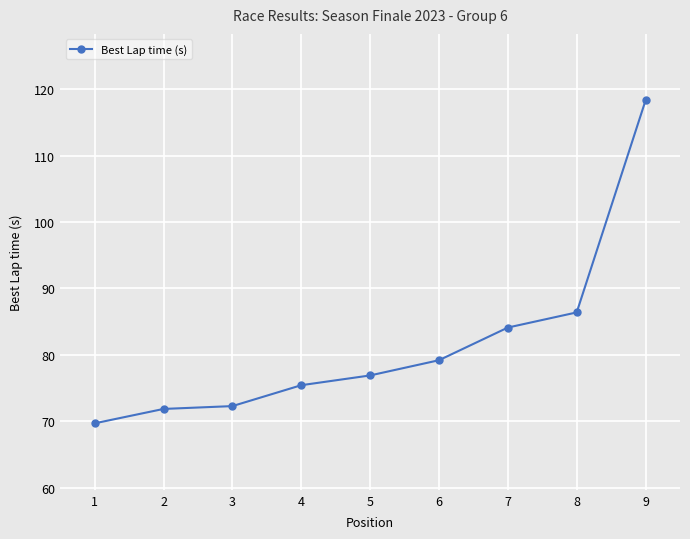

True or false: the data shows 104.3 at 6.

False